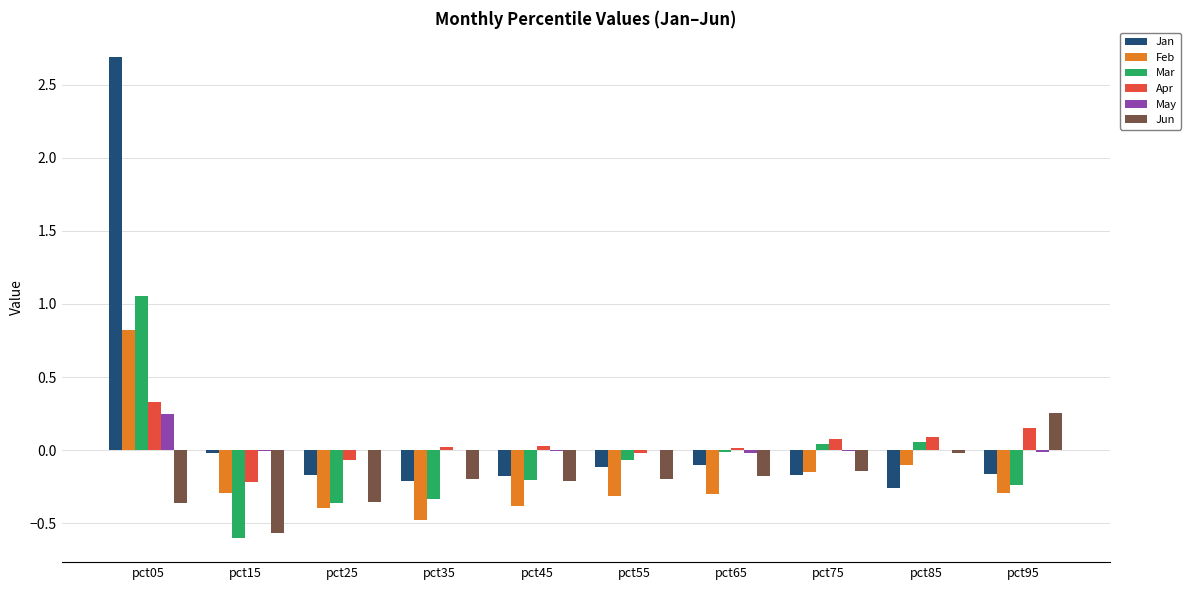

What is the sum of all Jan values?

1.3